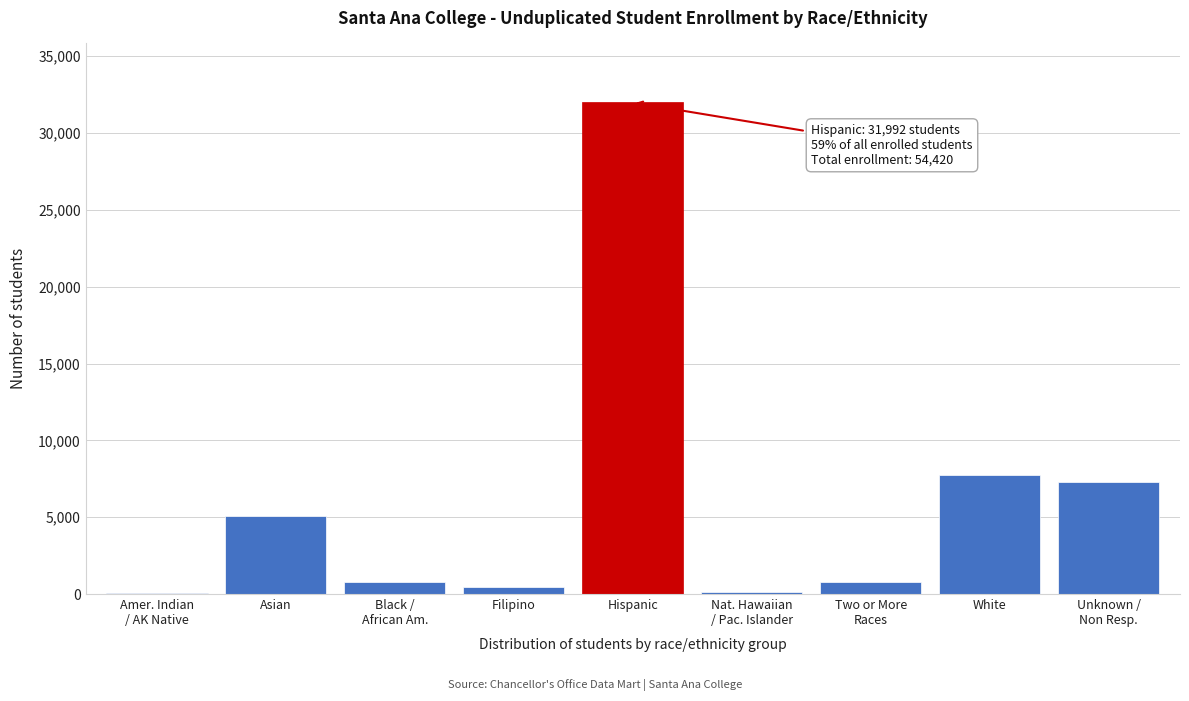

What is the change in value from Asian to Hispanic?

+26889